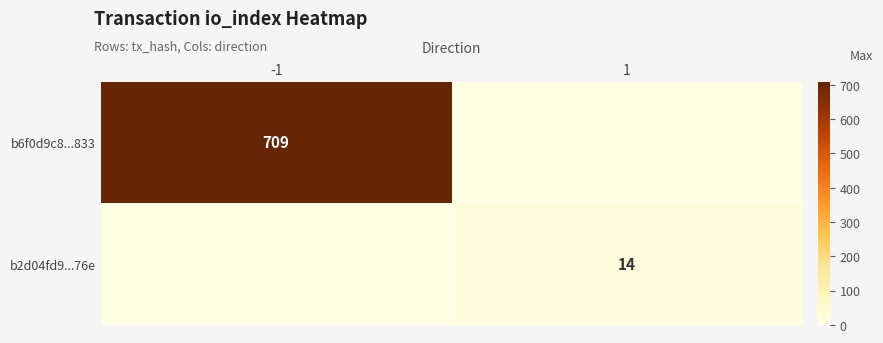

The b2d04fd9...76e series shows 14 at 1. True or false?

True